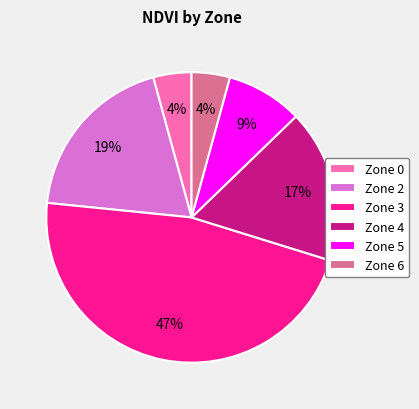

Do Zone 6 and Zone 4 together represent more than half of the pie?

No